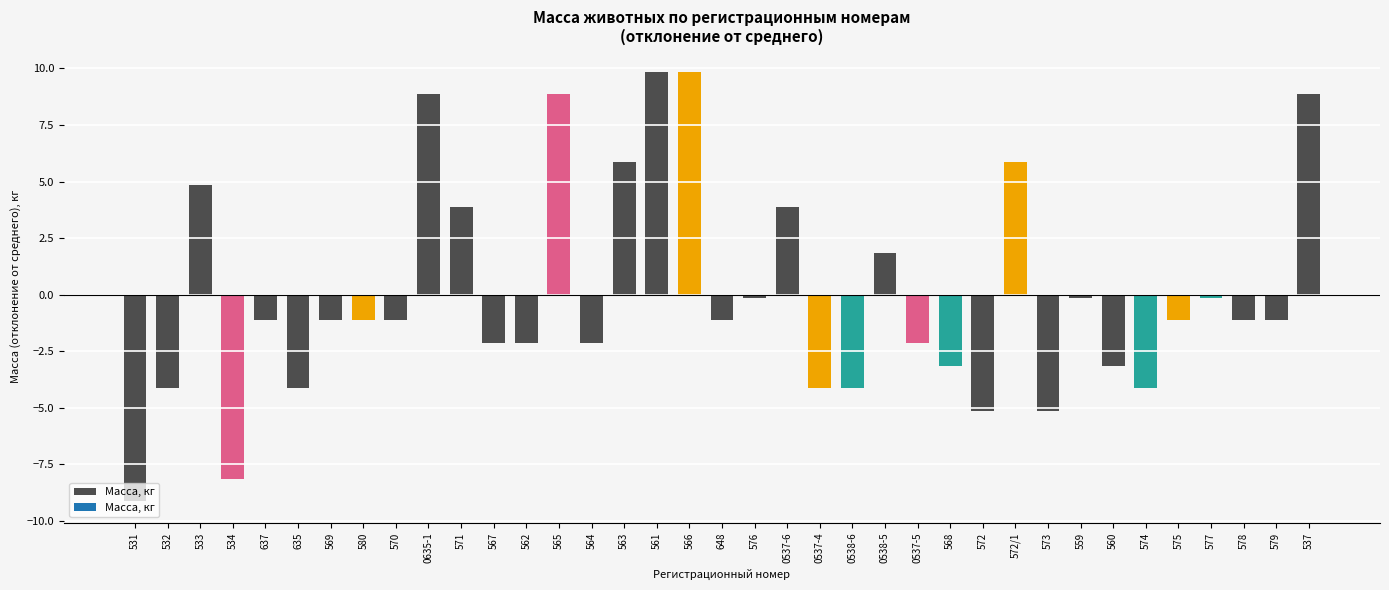

What value does the data have at 579?

-1.1